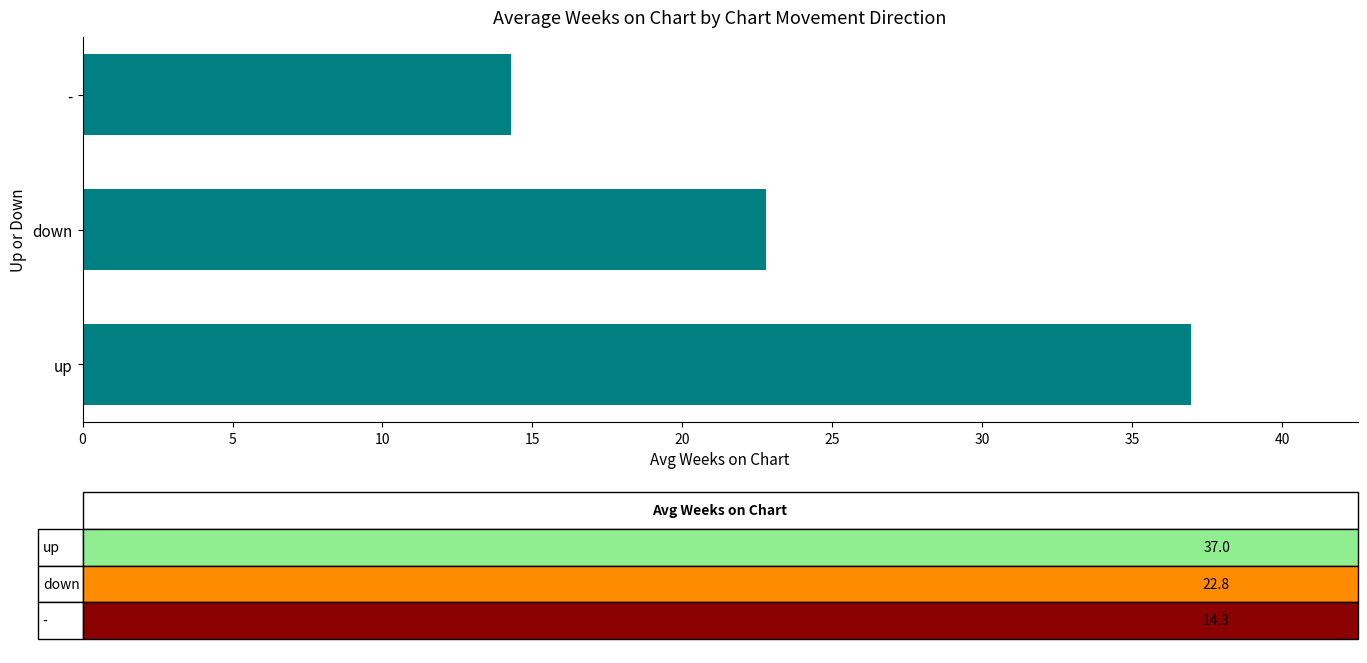

Reading top to bottom, transcribe all the data shown in this chart.

-=14.3	down=22.8	up=37.0